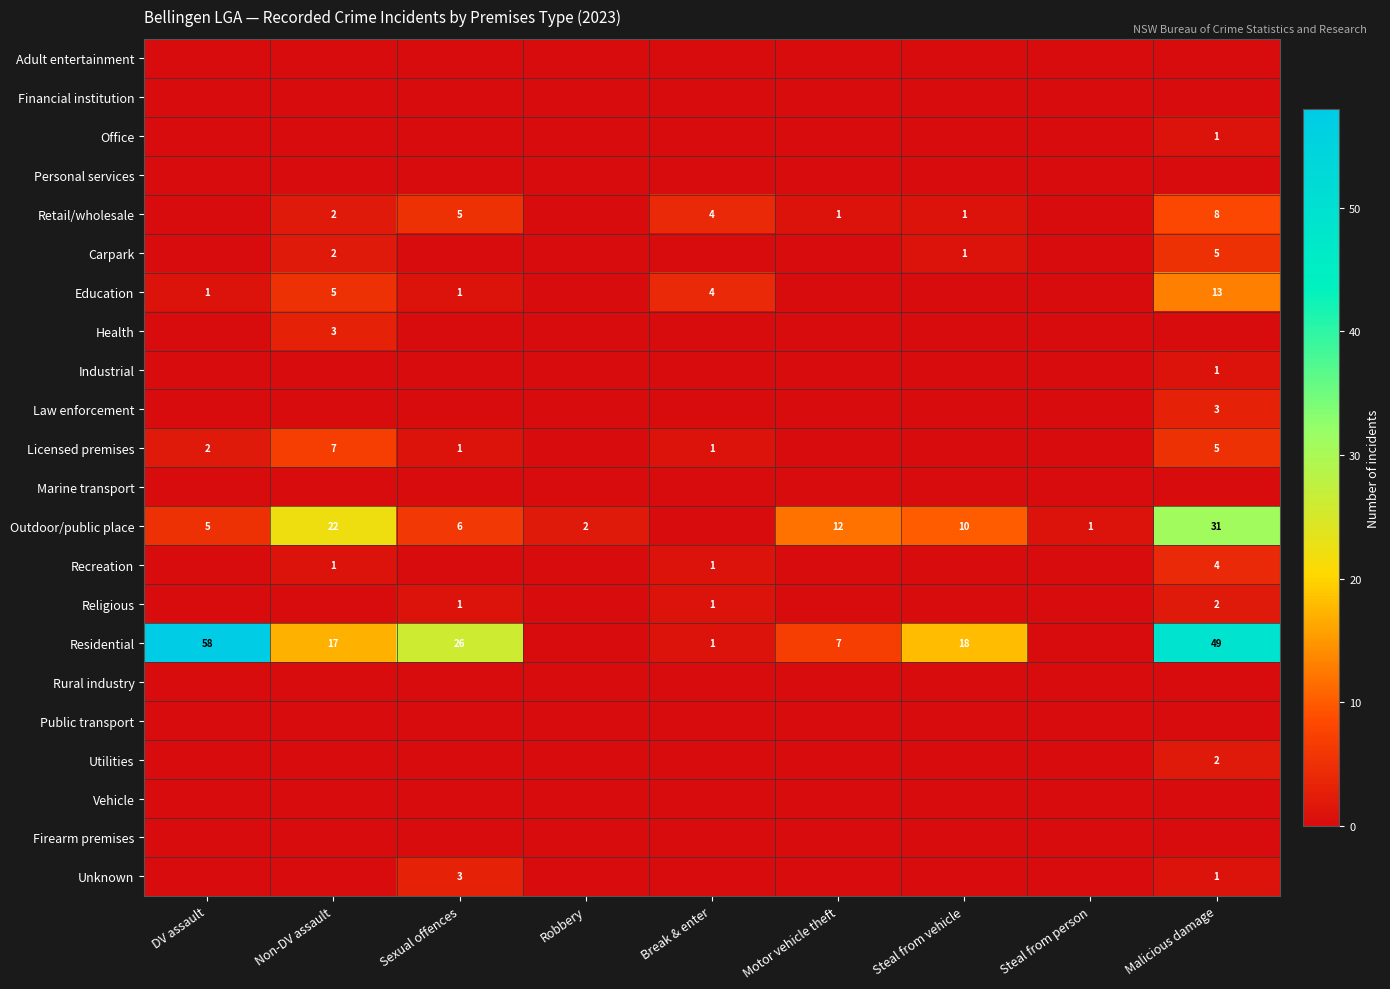

Which category has the highest value across all series?

DV assault